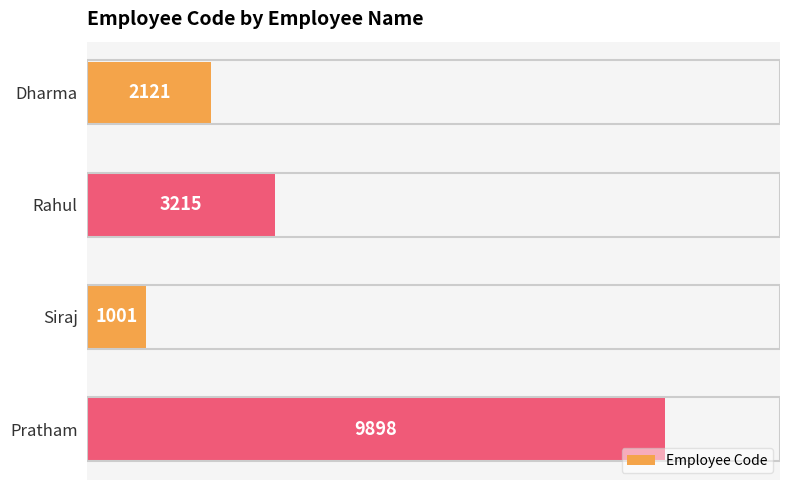

What is the ratio of the value at Dharma to the value at Rahul?

0.7